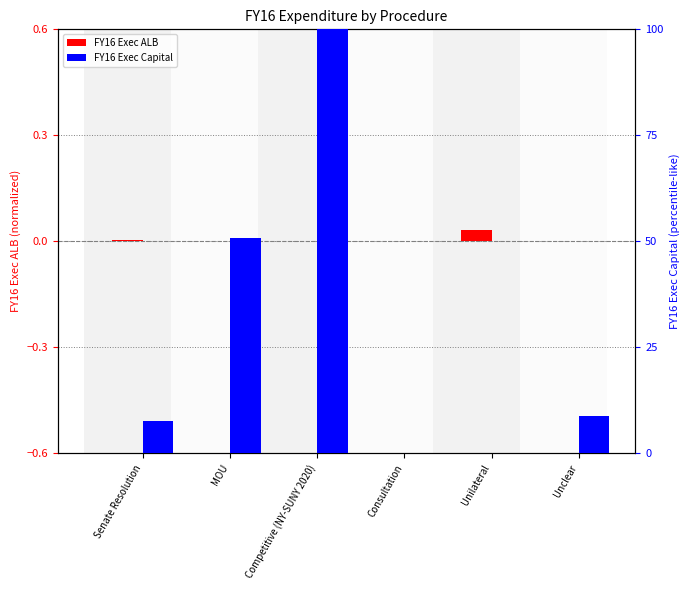

Which series has the largest total across all categories?

FY16 Exec Capital